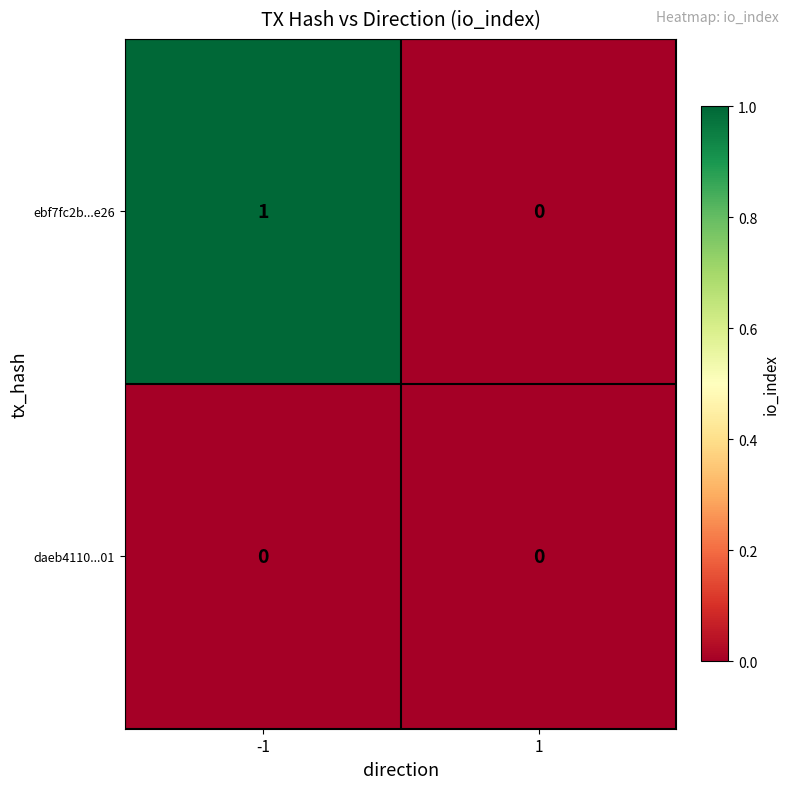

Reading left to right, list all the values displayed in this chart.

ebf7fc2b...e26: -1=1	1=0
daeb4110...01: -1=0	1=0